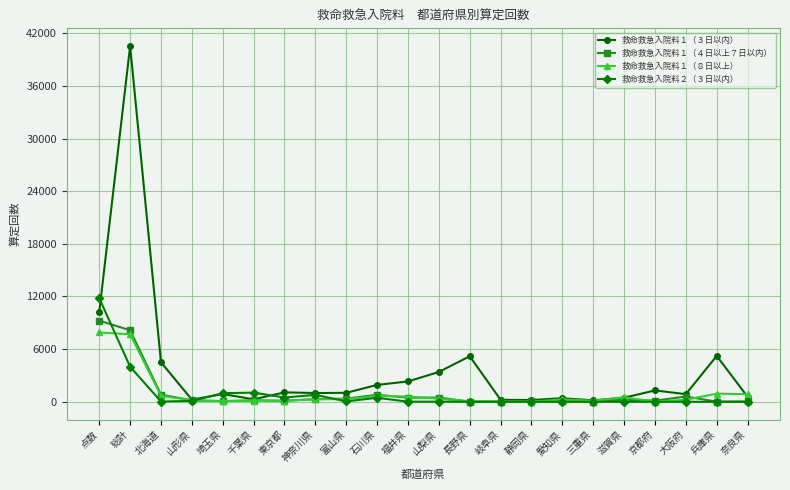

Count the number of data series in this chart.

4